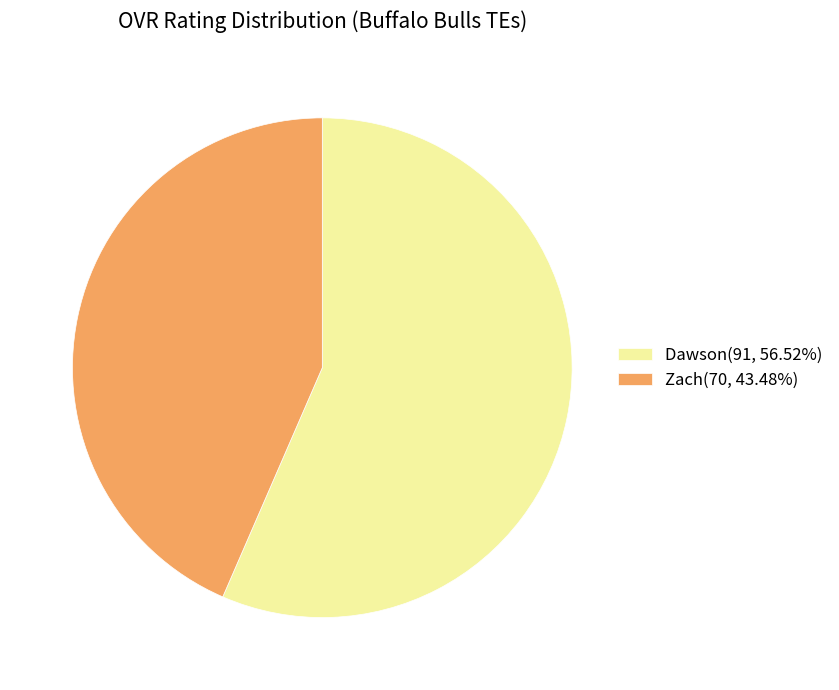

How many slices are in this pie chart?

2